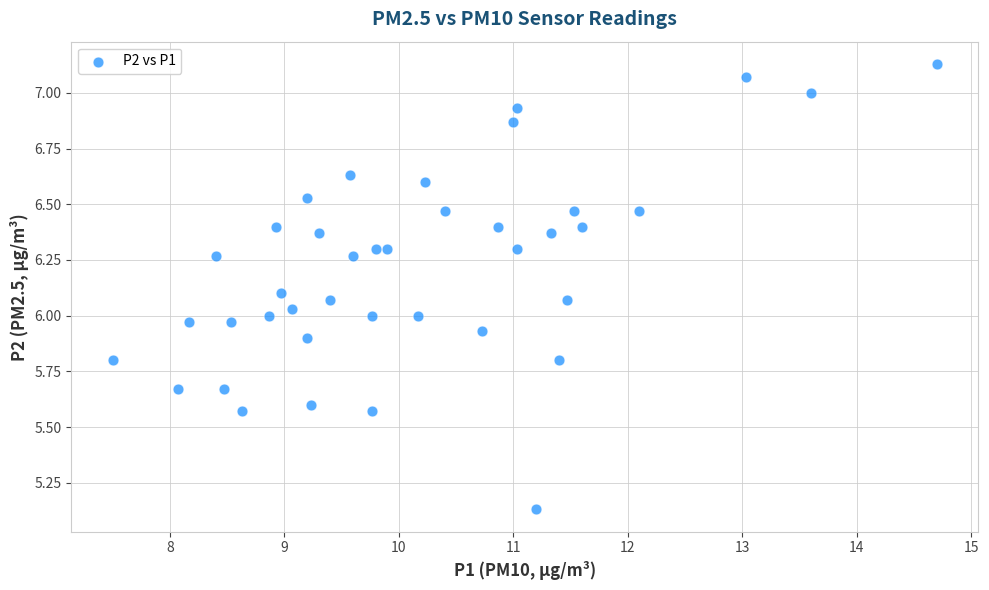

What is the range of Y values (max minus min)?

2.0